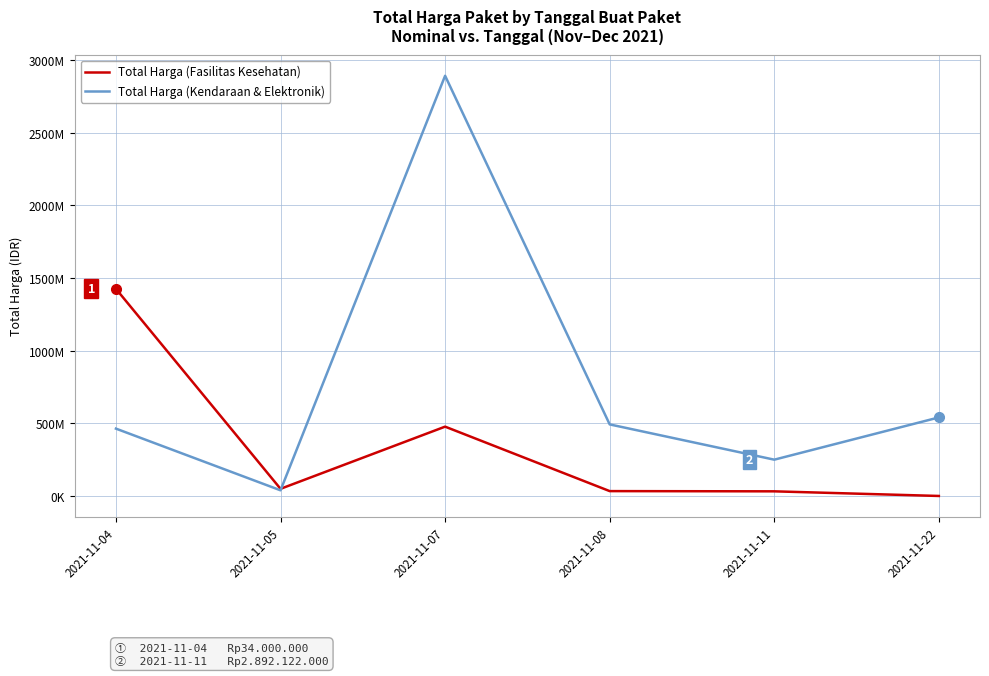

What are all the series names shown in the legend?

Total Harga (Fasilitas Kesehatan), Total Harga (Kendaraan & Elektronik)